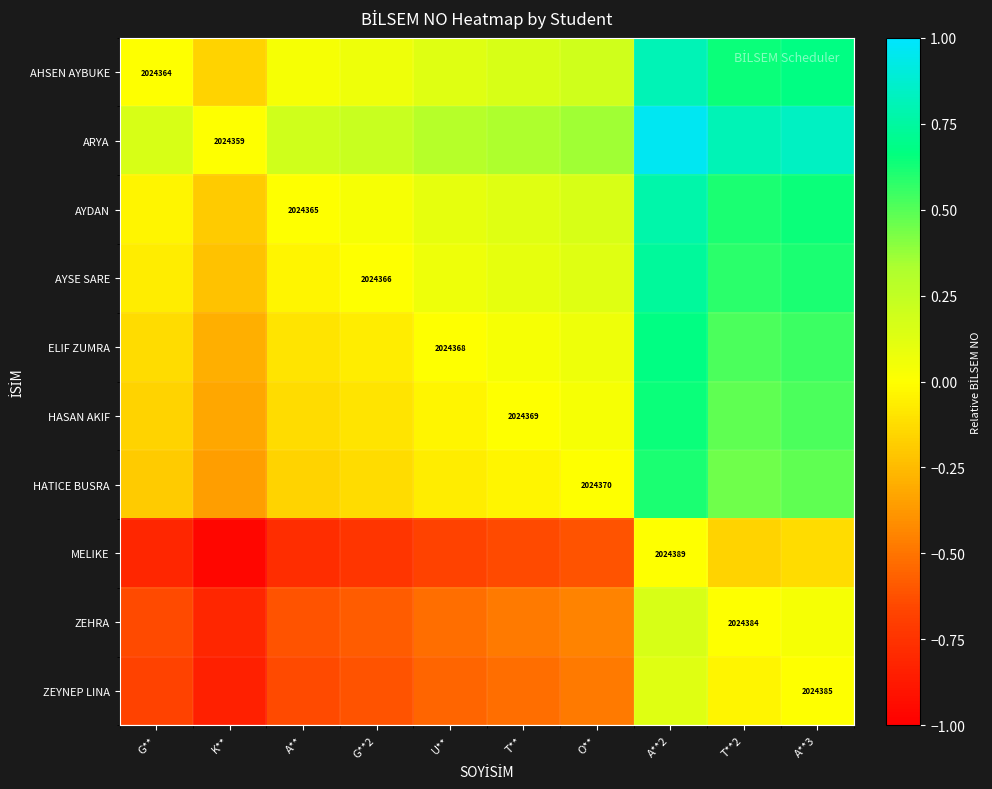

The MELIKE series shows -1.2 at G**. True or false?

False